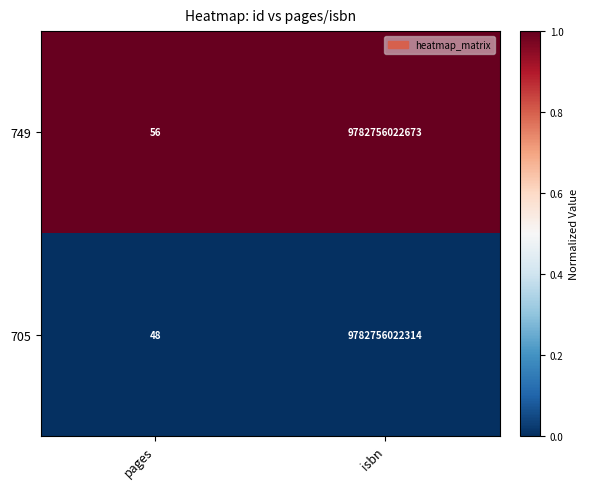

Reading right to left, transcribe all the data shown in this chart.

749: isbn=9782756022673	pages=56
705: isbn=9782756022314	pages=48